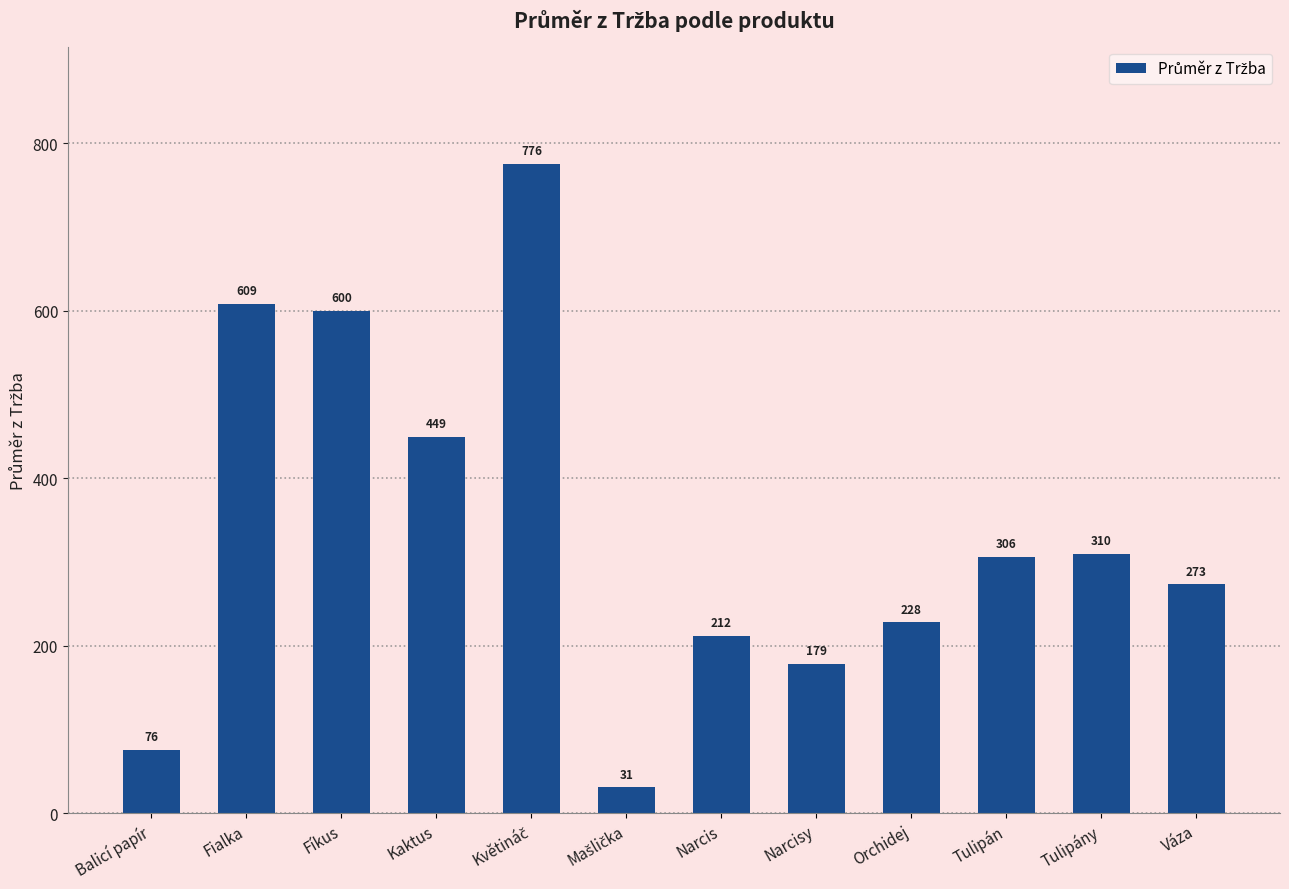

What is the sum of all values?

4050.0